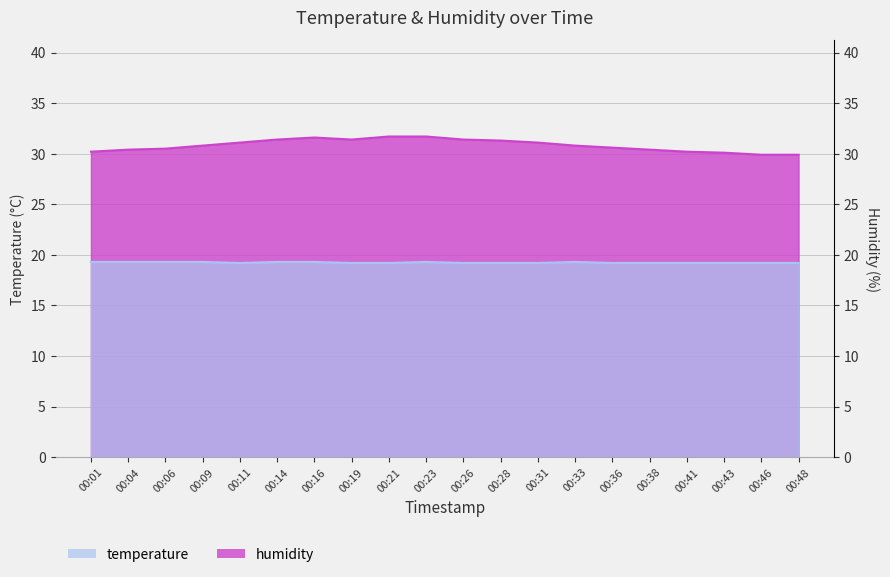

Between 00:04 and 00:14, which series saw the biggest shift?

humidity